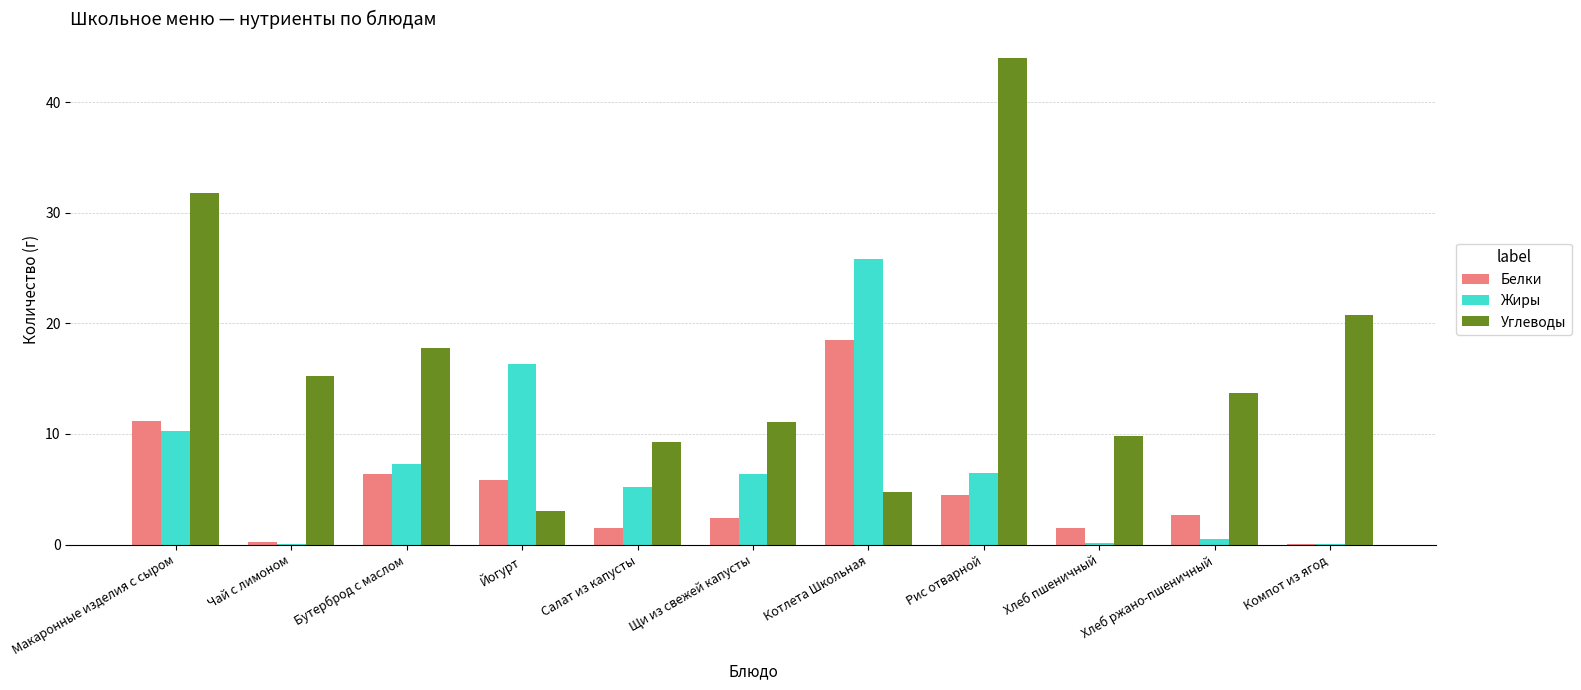

Are the bars horizontal?

No